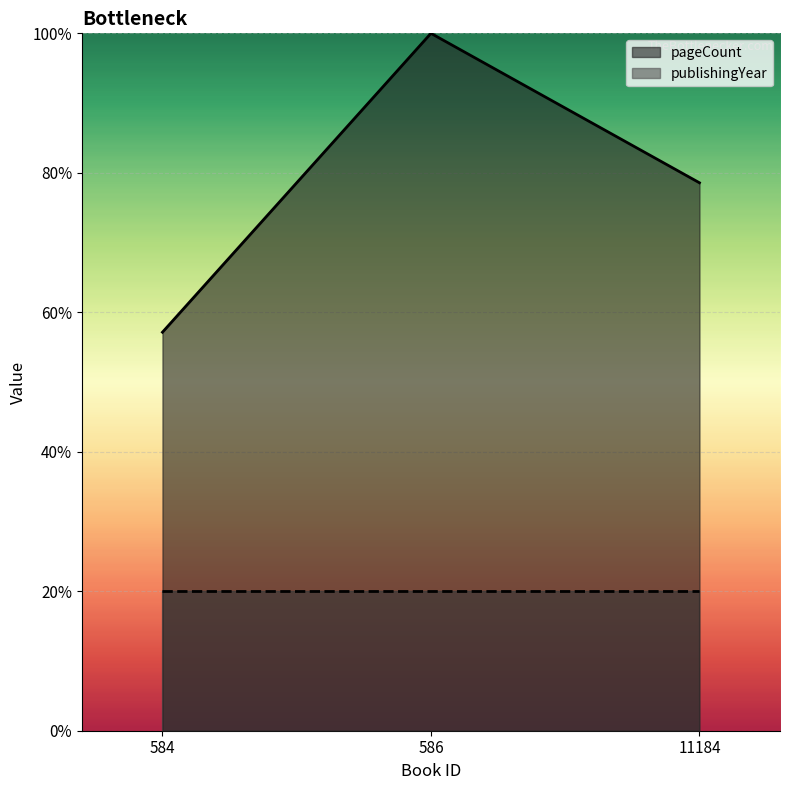

Is it true that pageCount equals 78.6 at 11184?

True